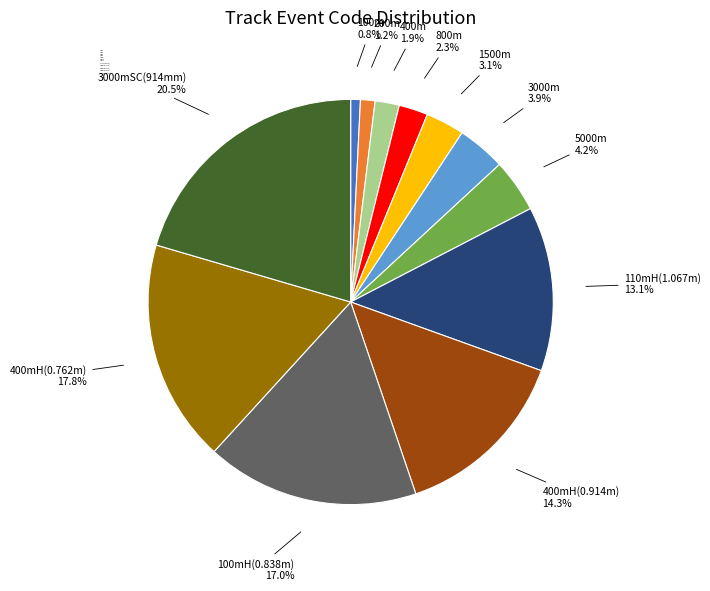

Does 400mH(0.914m) represent more than half of the total?

No